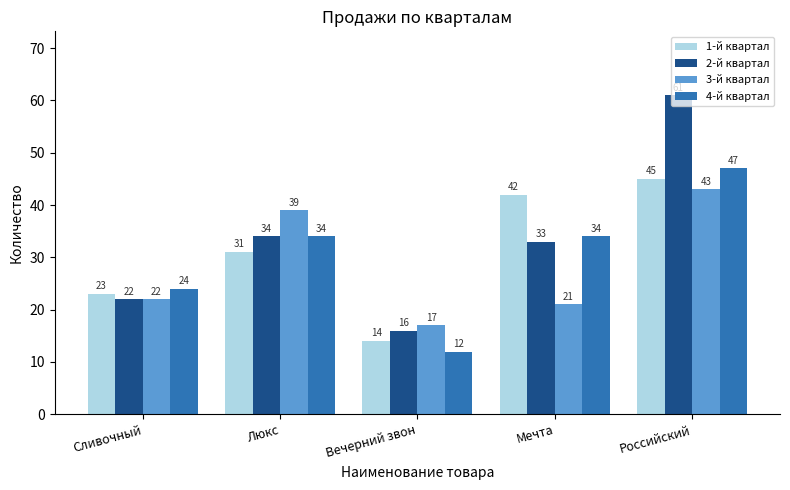

Reading left to right, extract all data points from this chart.

1-й квартал: Сливочный=23	Люкс=31	Вечерний звон=14	Мечта=42	Российский=45
2-й квартал: Сливочный=22	Люкс=34	Вечерний звон=16	Мечта=33	Российский=61
3-й квартал: Сливочный=22	Люкс=39	Вечерний звон=17	Мечта=21	Российский=43
4-й квартал: Сливочный=24	Люкс=34	Вечерний звон=12	Мечта=34	Российский=47